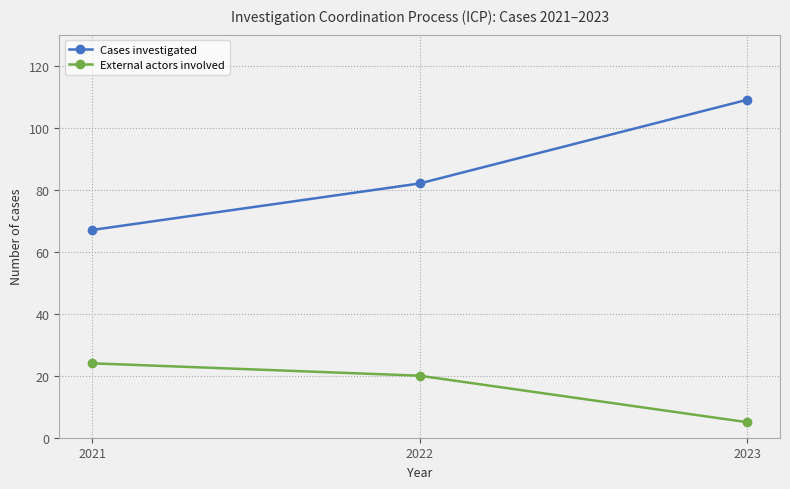

Where is Cases investigated nearest to the value 88?

2022